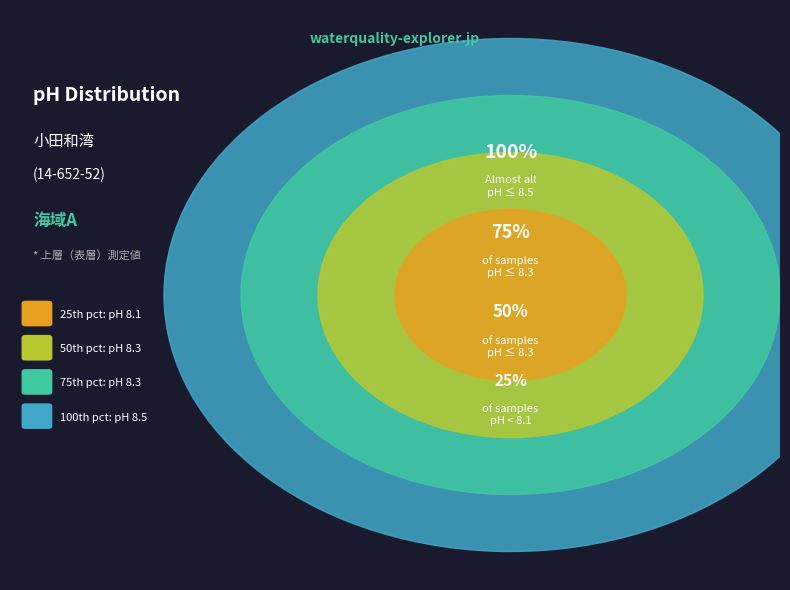

Does 2015-06 account for over 50% of the chart?

No